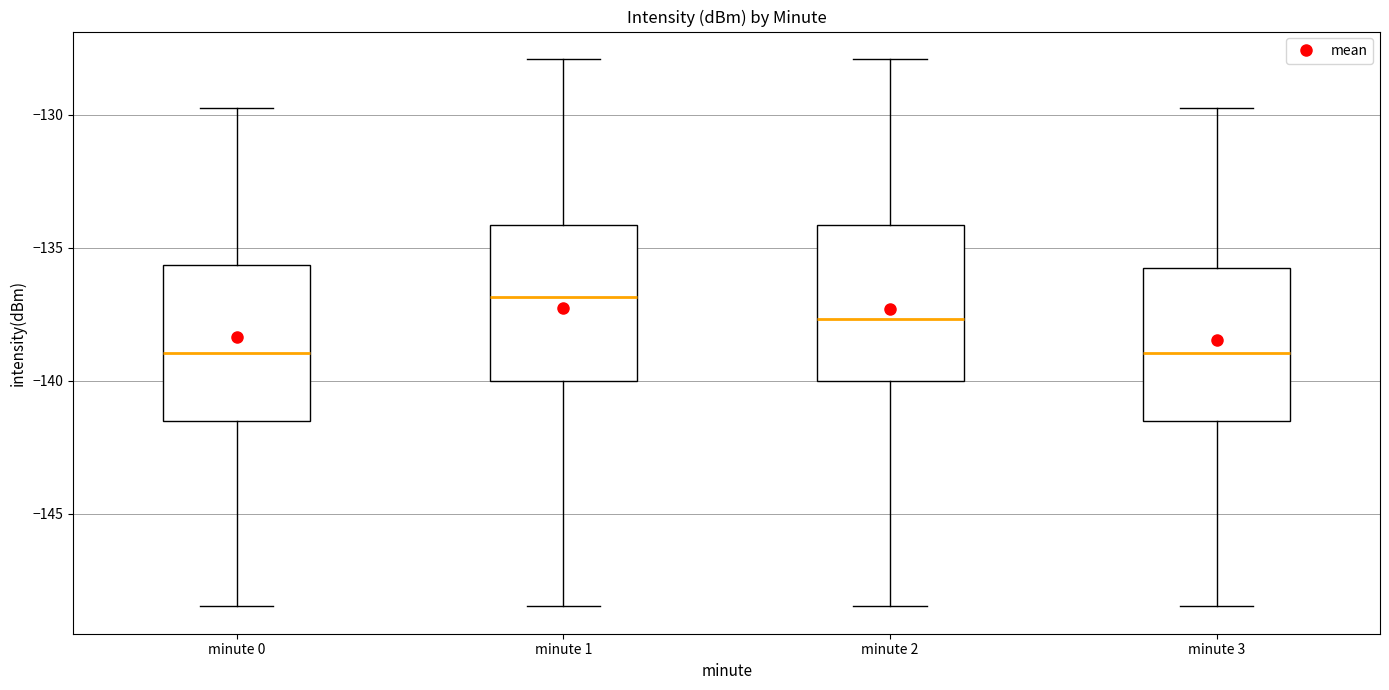

Where is the upper edge of the box for minute 0 on the y-axis? The values are not printed on the chart, so give them approximately, as read against the axis.

-135.5